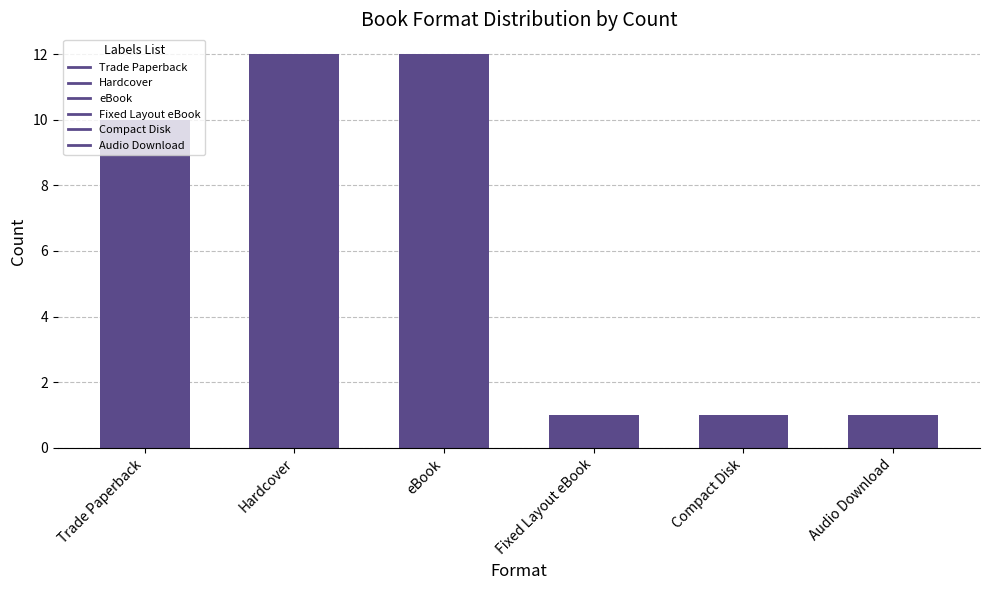

The chart shows a value of 1 at Compact Disk. True or false?

True